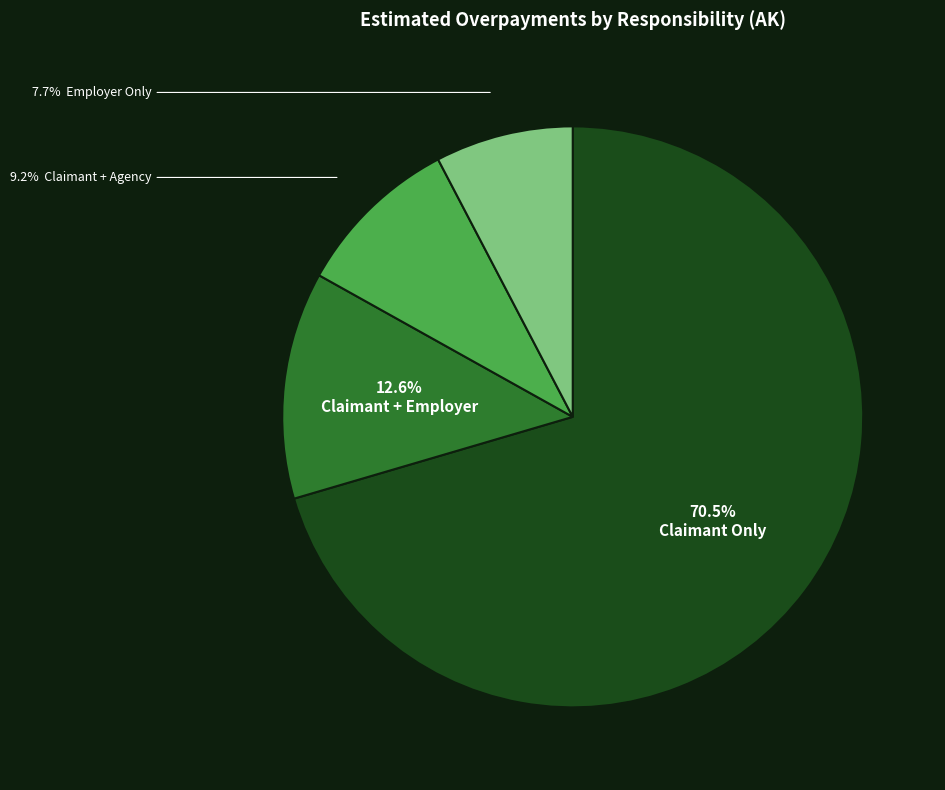

Is there a majority slice in this chart?

Yes